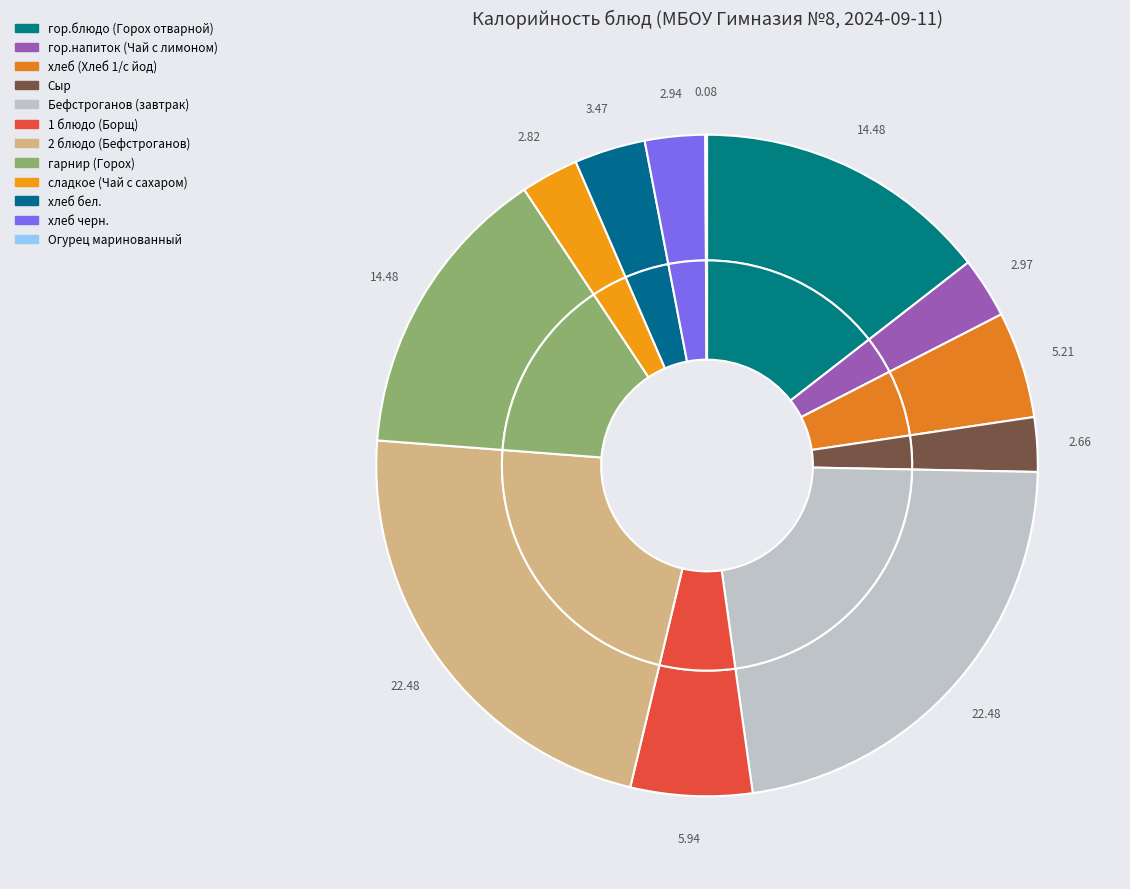

How many segments does this pie chart have?

12